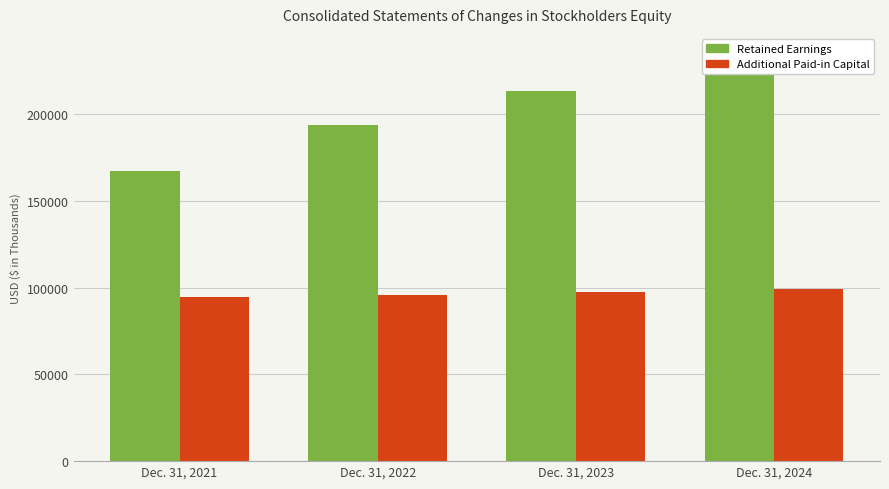

Reading left to right, transcribe all the data shown in this chart.

Retained Earnings: 167238	193873	213491	234624
Additional Paid-in Capital: 94688	96022	97602	99163